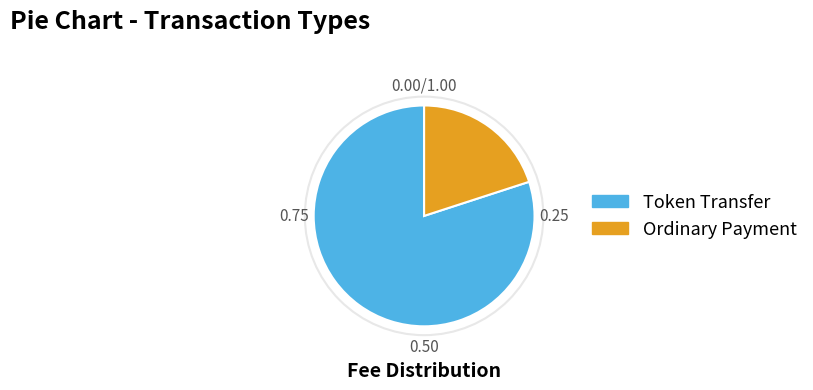

The Token Transfer slice represents 80% of the pie. True or false?

True